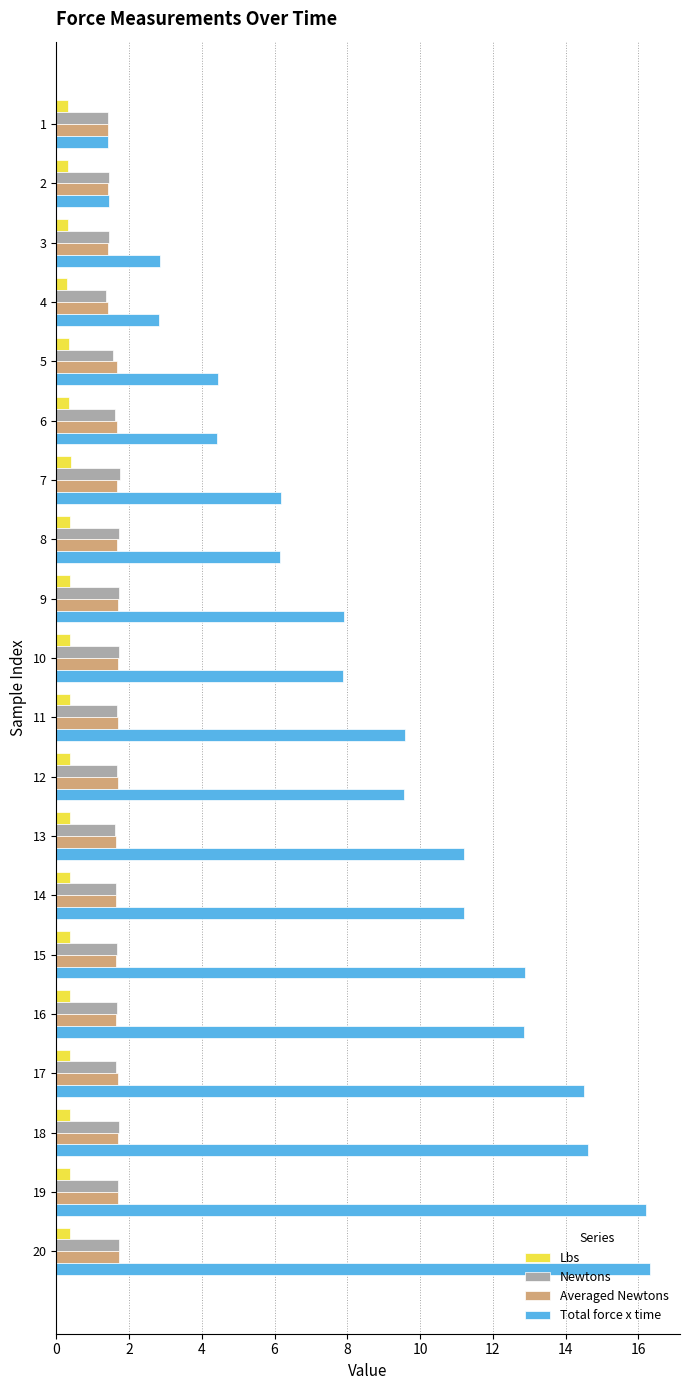

Which series has the largest total across all categories?

Total force x time